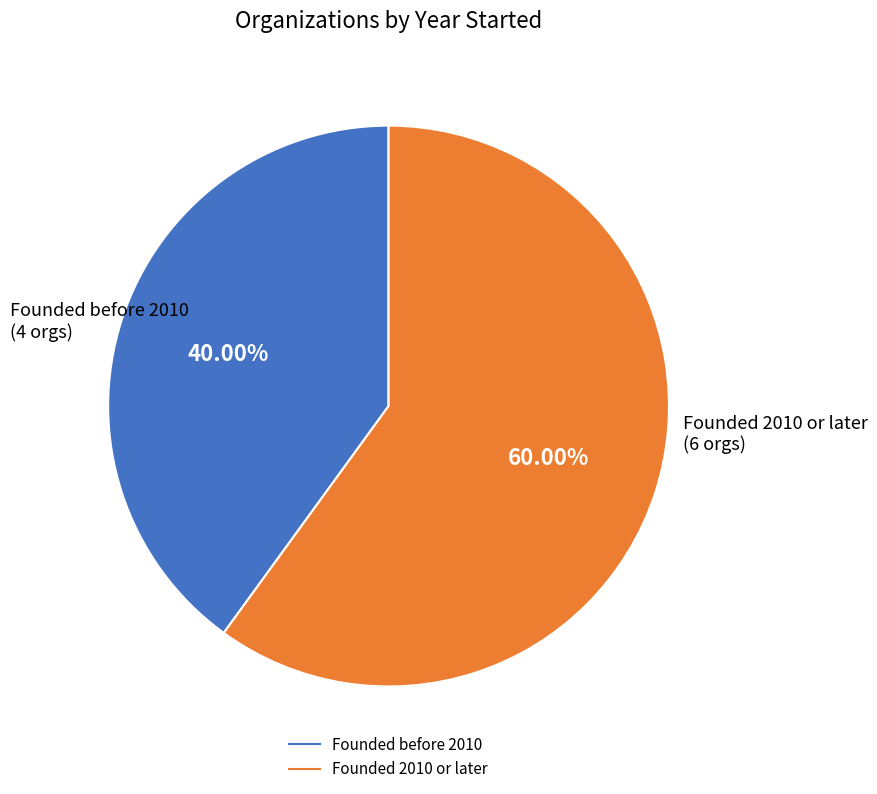

How many slices are in this pie chart?

2